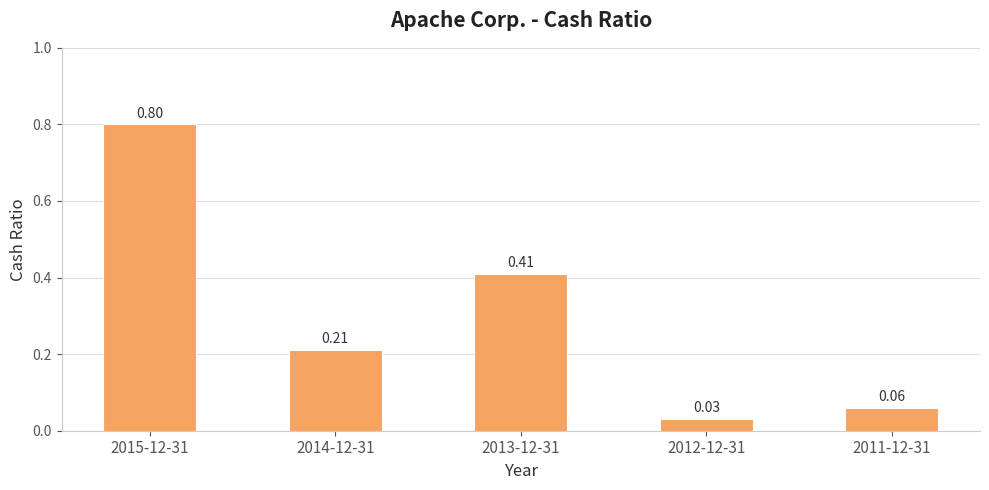

Which has a higher value, 2013-12-31 or 2012-12-31?

2013-12-31